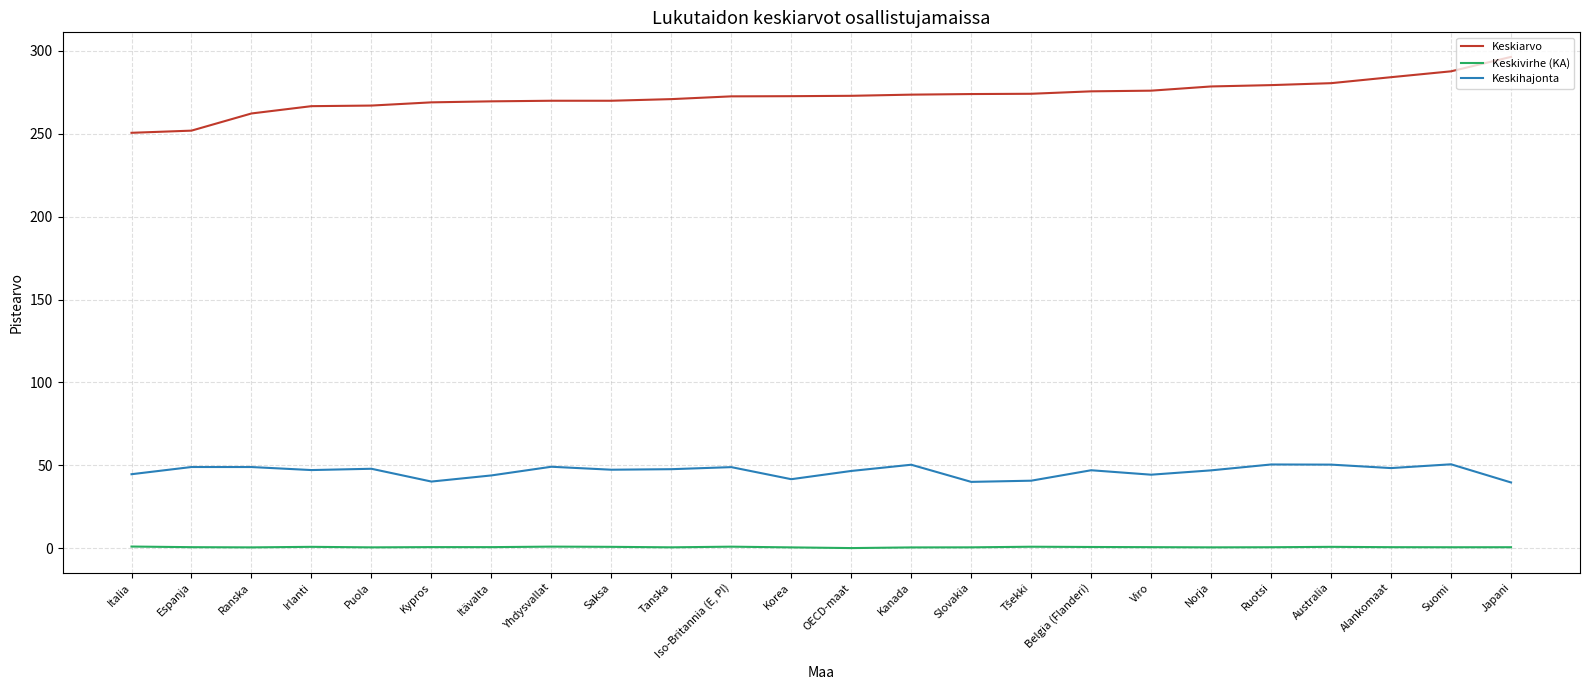

Is the value of Keskihajonta at Saksa greater than the value of Keskivirhe (KA) at Japani?

Yes